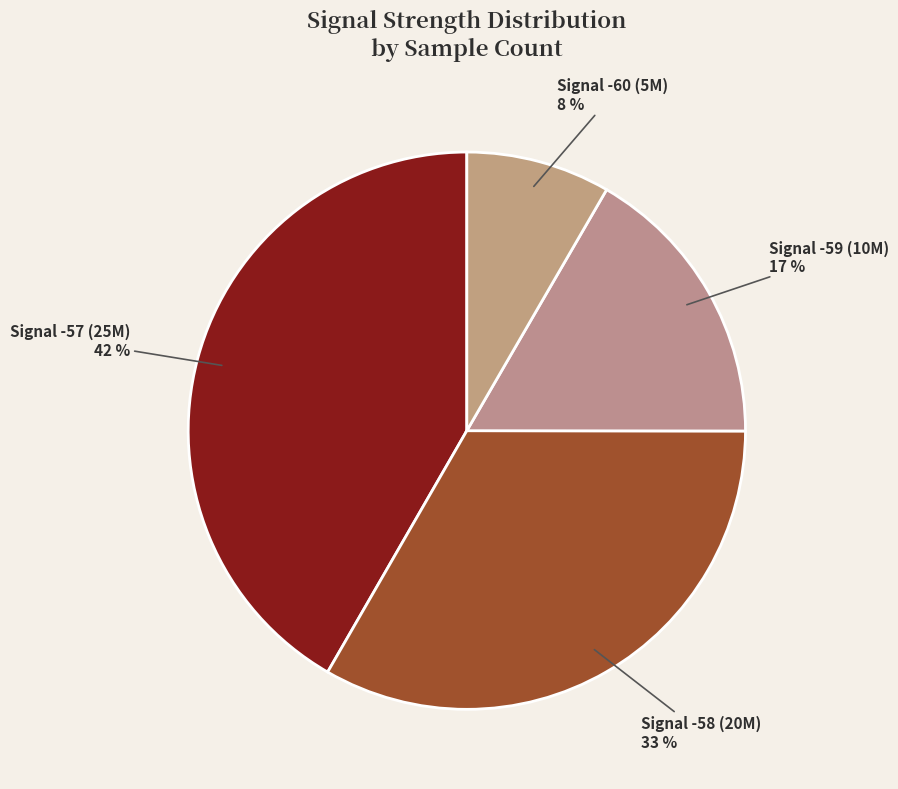

To the nearest percent, what portion does Signal -60 represent?

8%